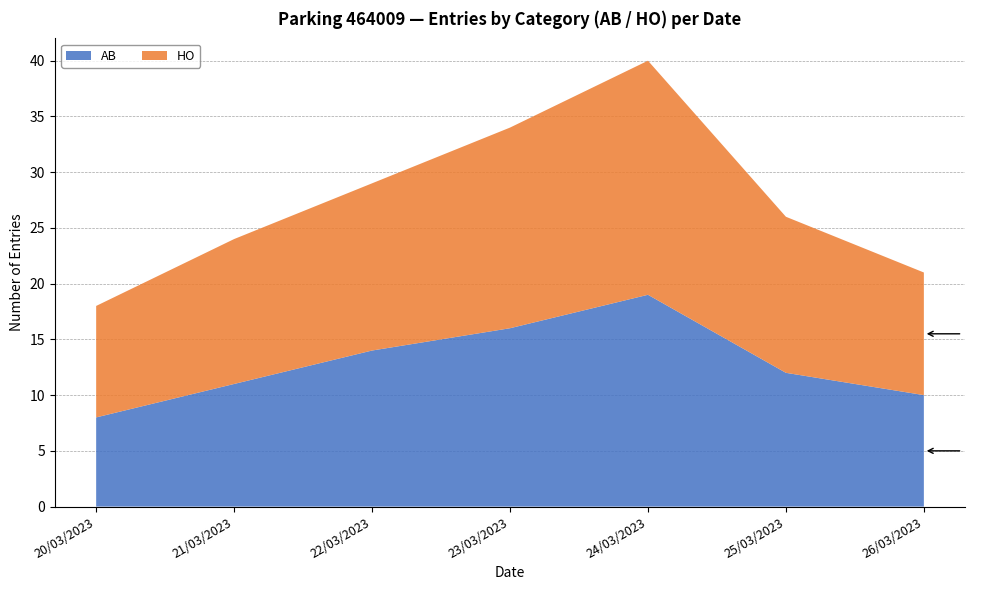

What is the difference between the maximum and minimum values in the AB series?

11